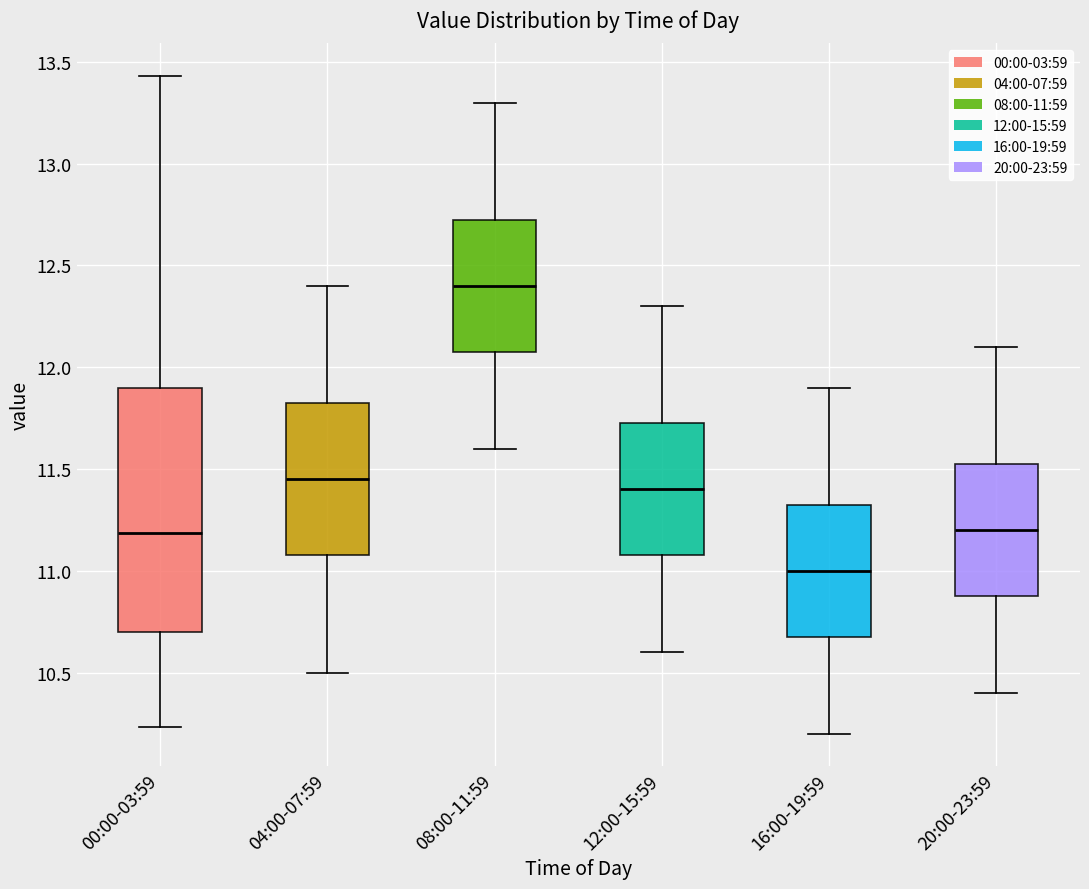

Which box has the highest median line?

08:00-11:59